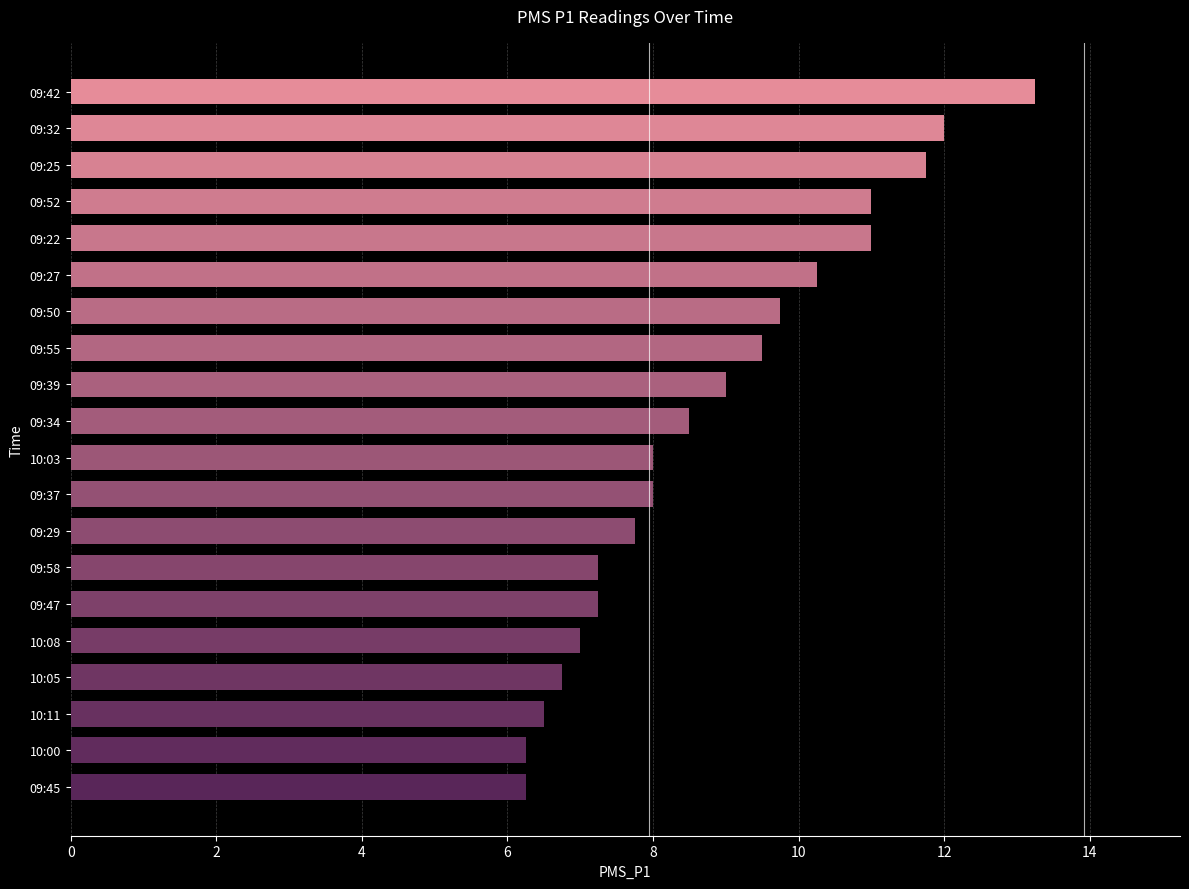

Which has a higher value, 09:32 or 09:39?

09:32